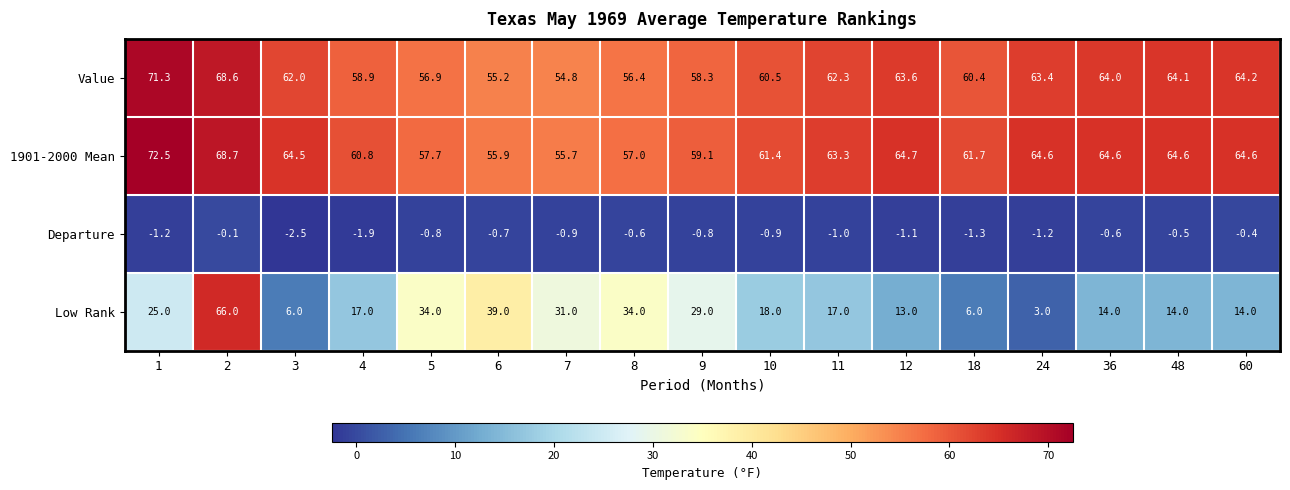

The value of Low Rank at 48 is 24.4. True or false?

False